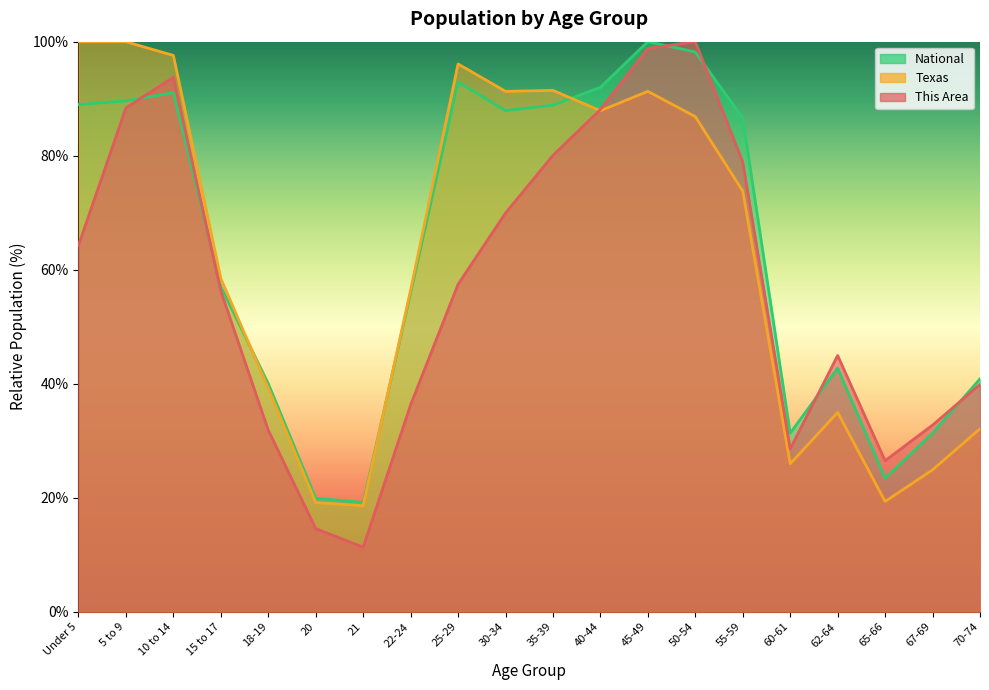

What is the greatest value displayed?

100.0